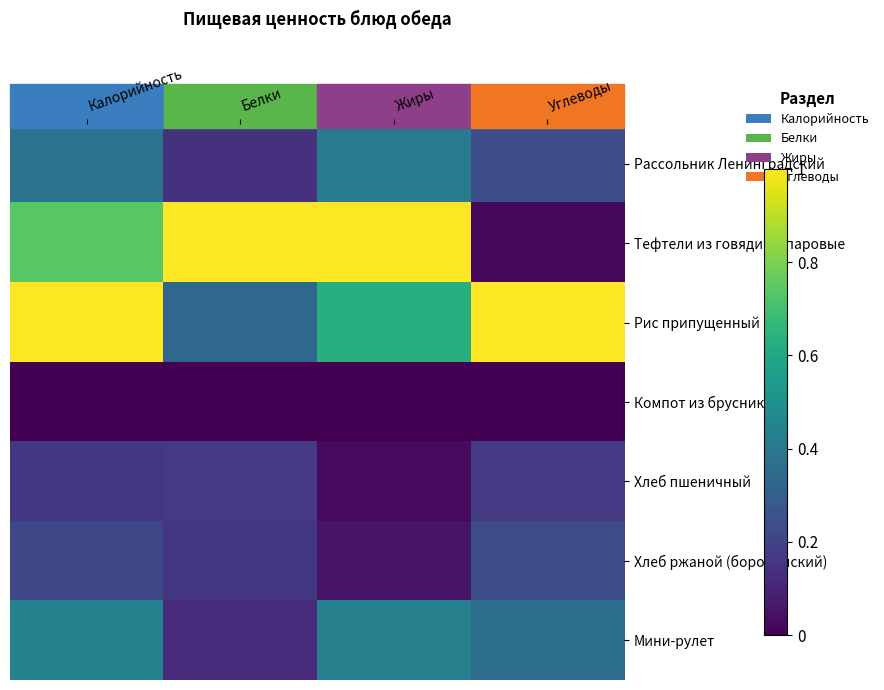

How many distinct data groups are displayed?

7